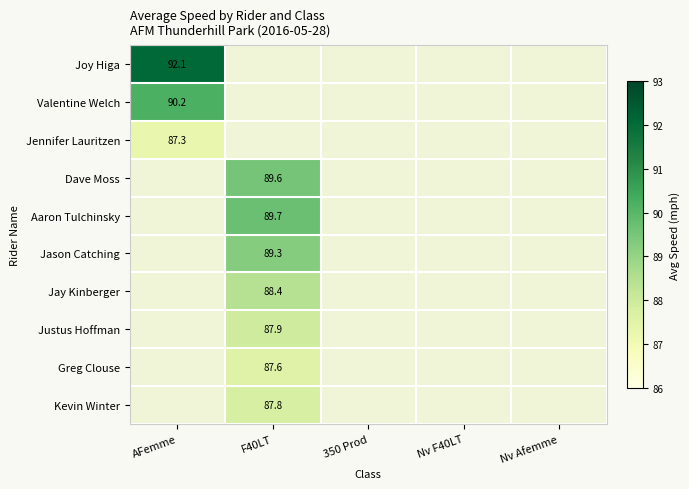

The value of Jennifer Lauritzen at AFemme is 129.6. True or false?

False